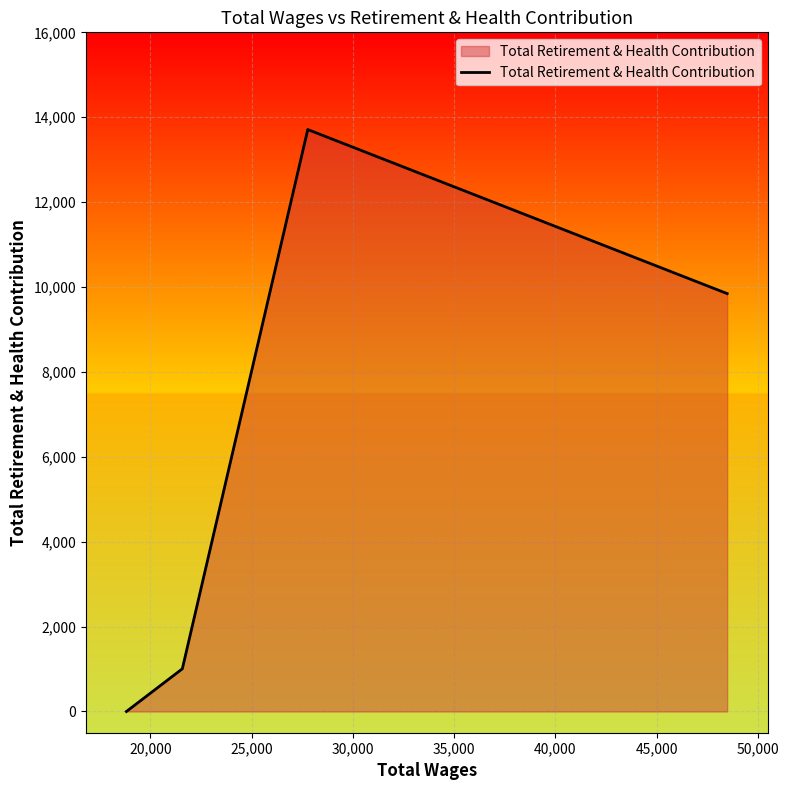

What is the sum of all values?

24561